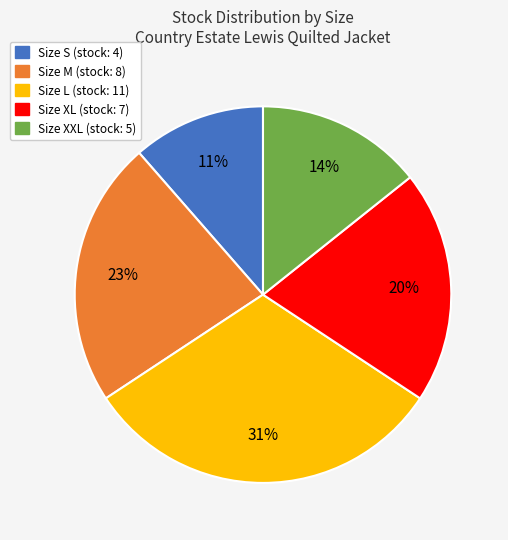

To the nearest percent, what is the difference between the largest and smallest slice percentages?

20%